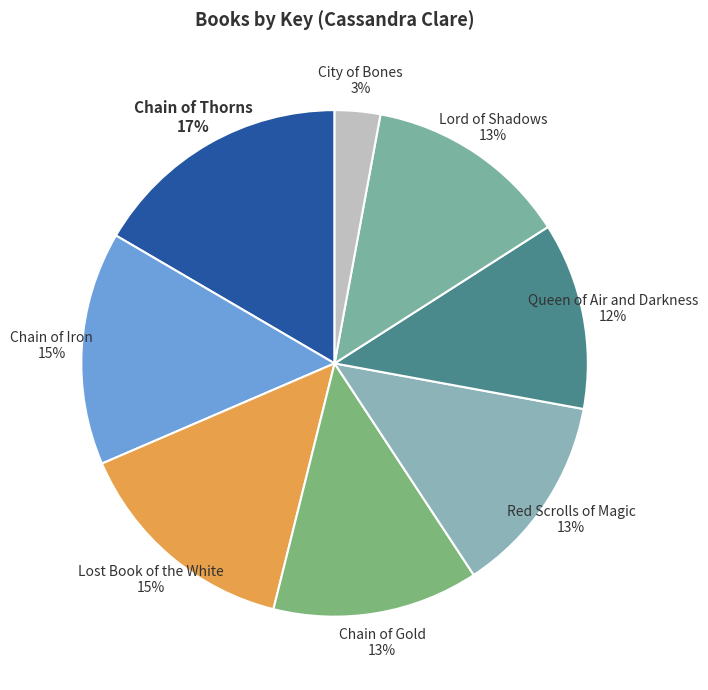

Is there any slice that represents more than half of the pie?

No